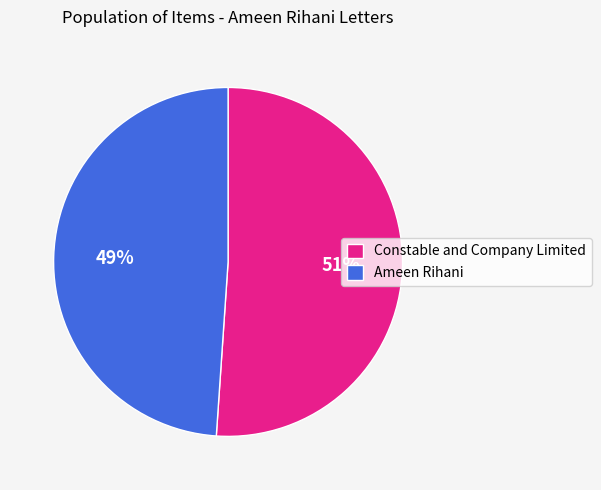

The Constable and Company Limited slice represents 51% of the pie. True or false?

True